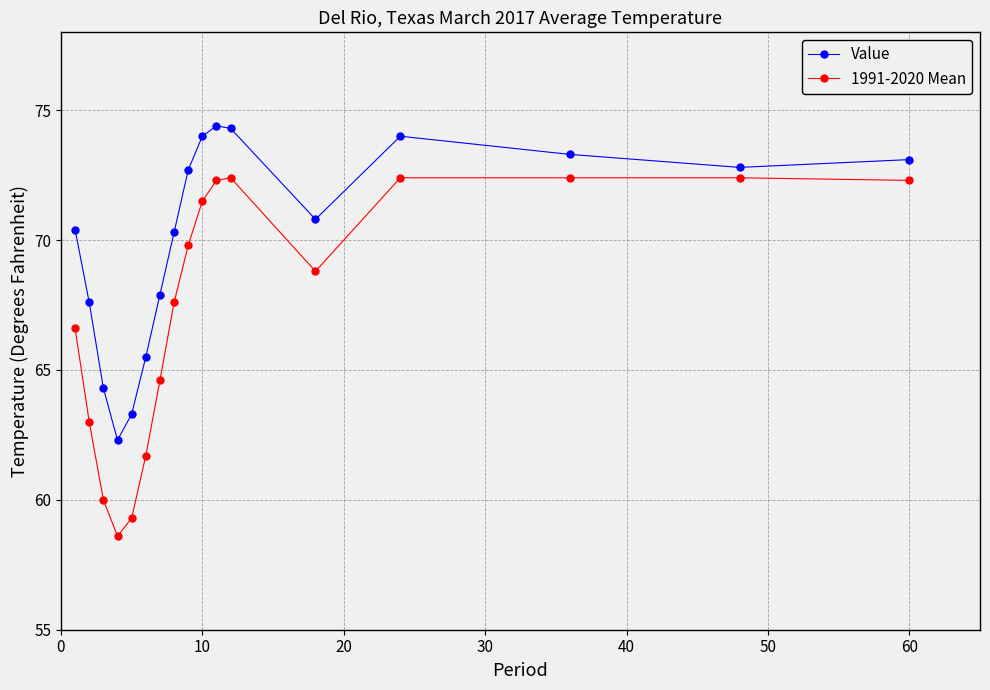

True or false: Value has more than 1 points higher than both neighbors.

True